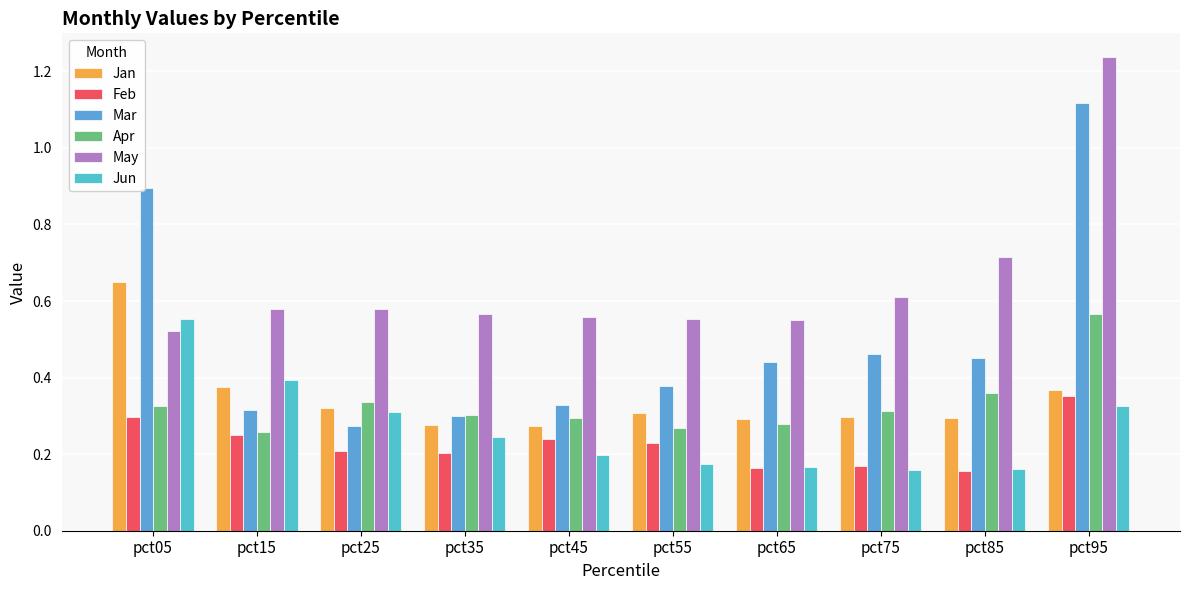

Are the bars grouped side by side (vs. stacked)?

Yes